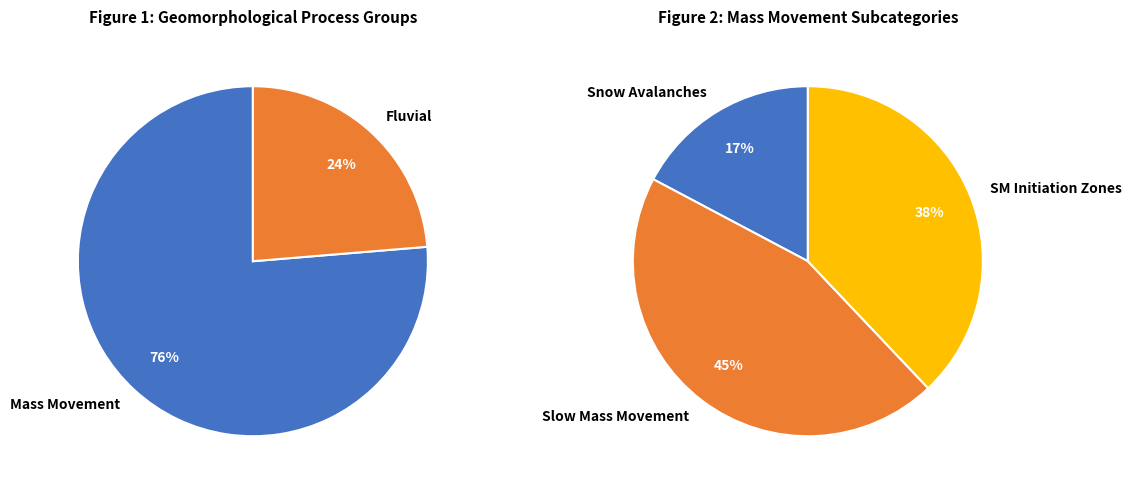

Between Fluvial and Mass Movement, which is larger?

Mass Movement